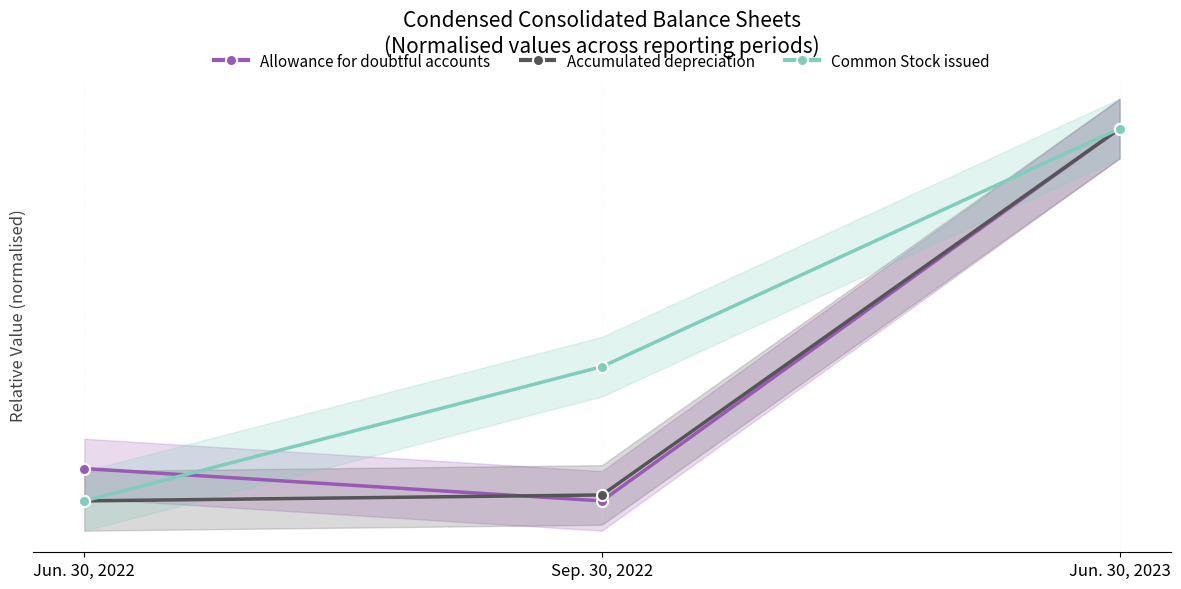

At which label does Common Stock issued reach its minimum?

Jun. 30, 2022